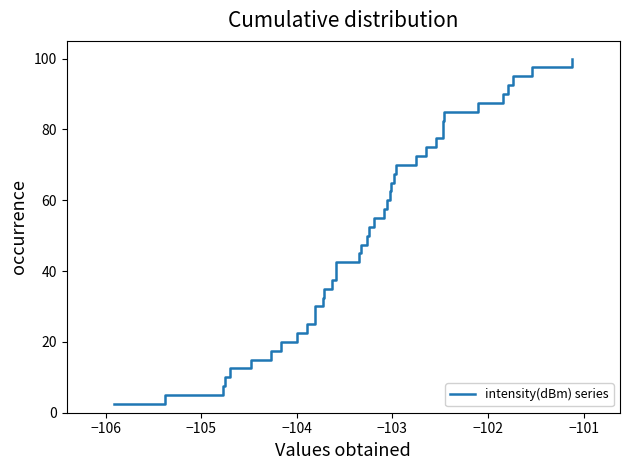

What is the minimum value shown in the chart?

2.5